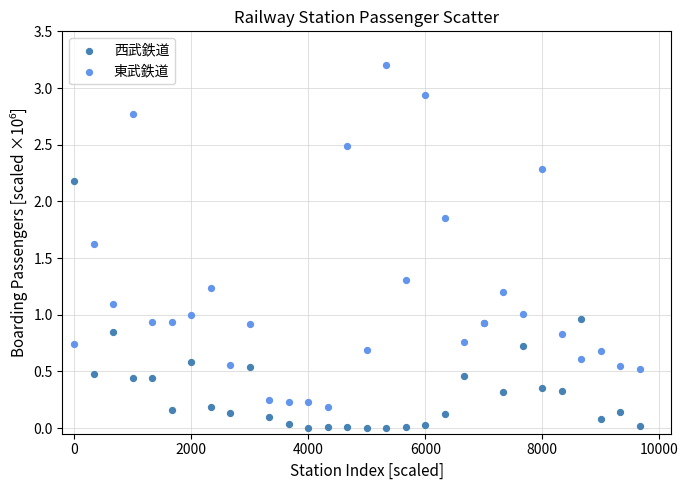

What are all the series names shown in the legend?

西武鉄道, 東武鉄道